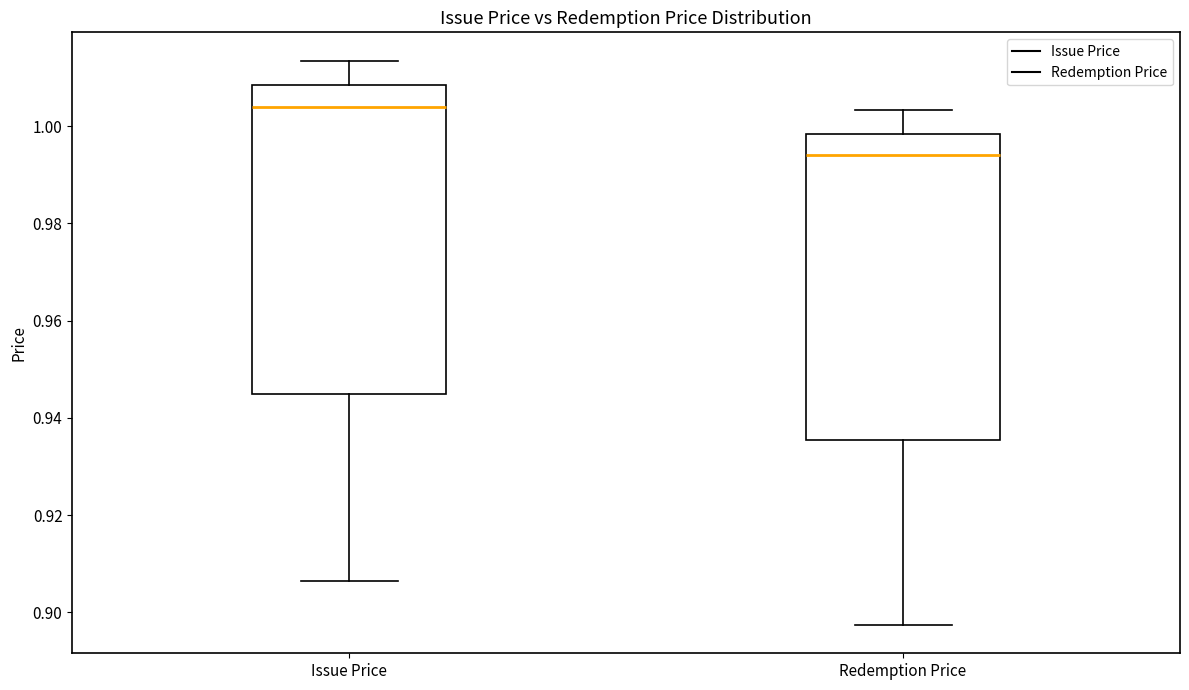

Which box has the lowest median line?

Redemption Price